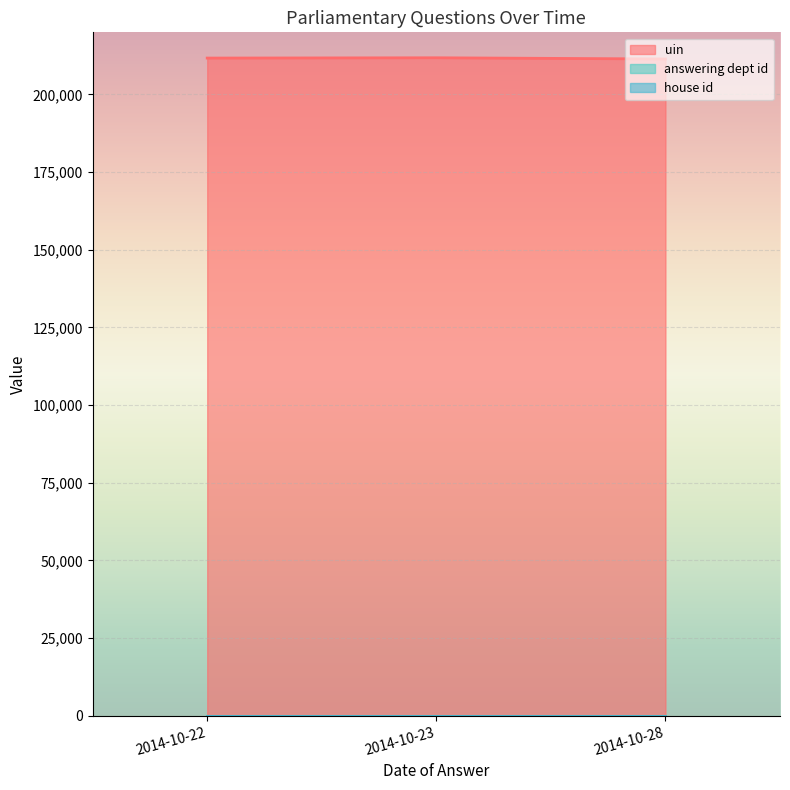

Reading right to left, extract all data points from this chart.

uin: 211420	211808	211715
answering dept id: 1	1	1
house id: 1	1	1